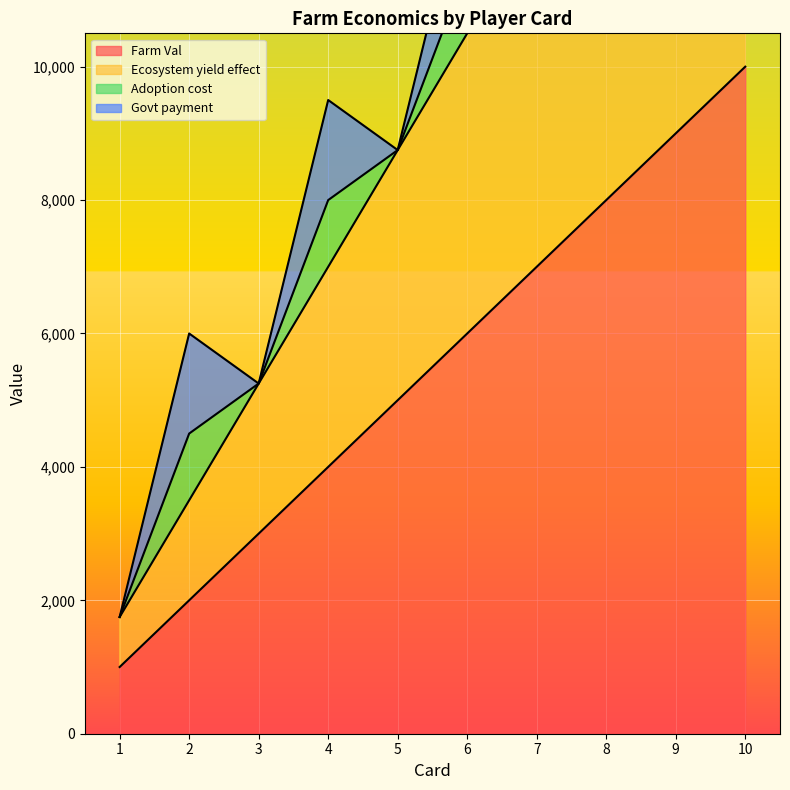

Which series has the widest spread of values?

Ecosystem yield effect